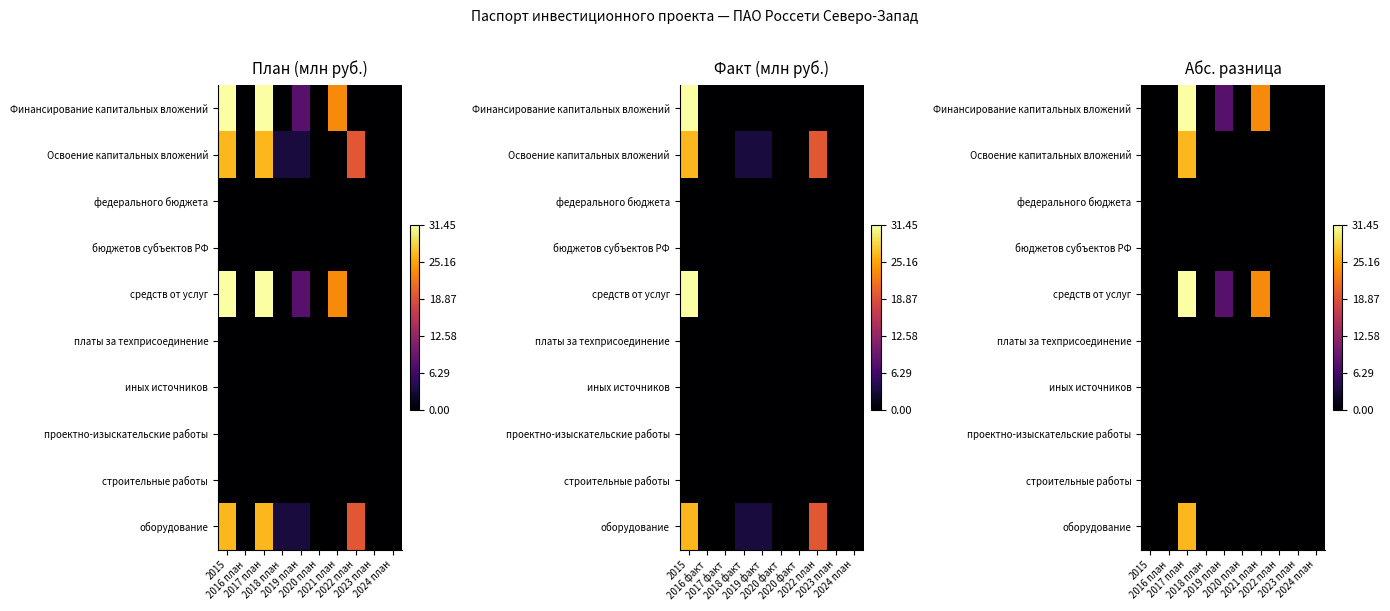

Is the value of средств от услуг at 2016 план greater than the value of проектно-изыскательские работы at 2018 план?

No